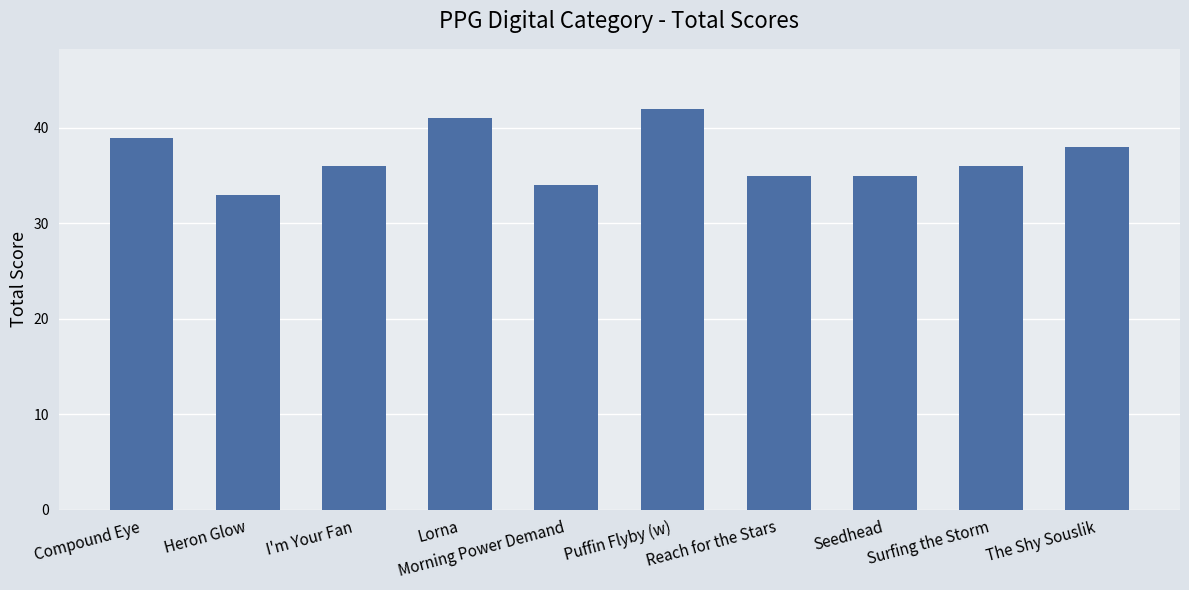

What is the difference between the maximum and minimum values?

9